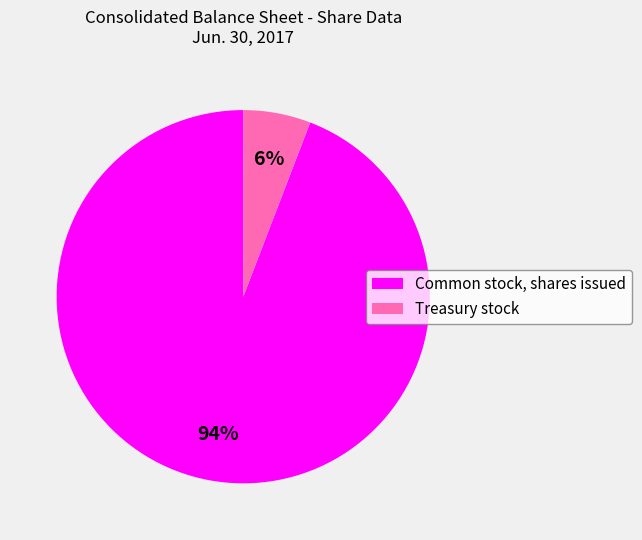

True or false: Common stock, shares issued accounts for 94% of the total.

True